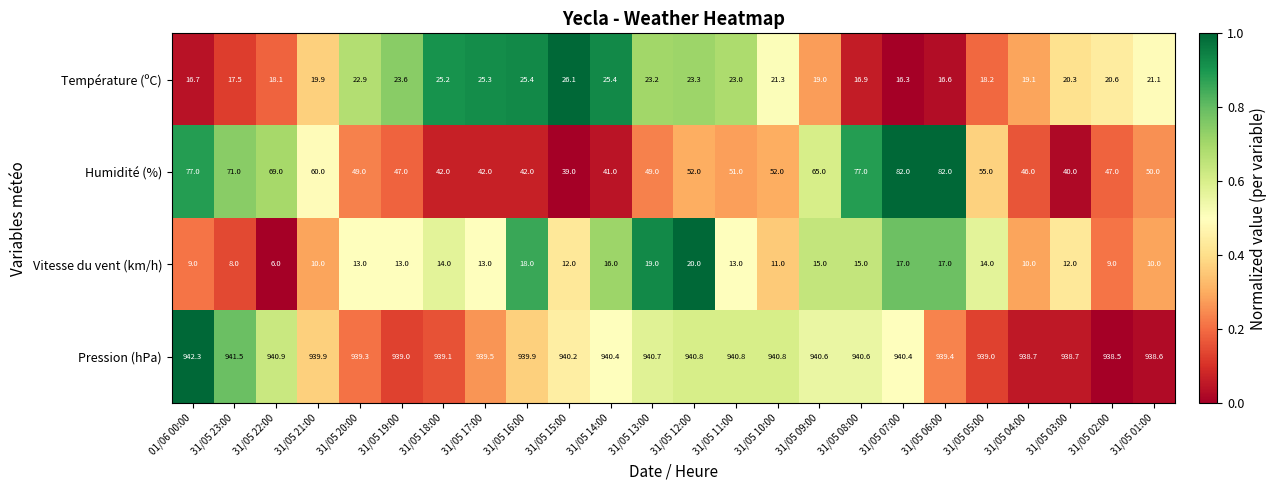

Rank the series at 31/05 09:00 from highest to lowest value.

Pression (hPa), Humidité (%), Température (ºC), Vitesse du vent (km/h)